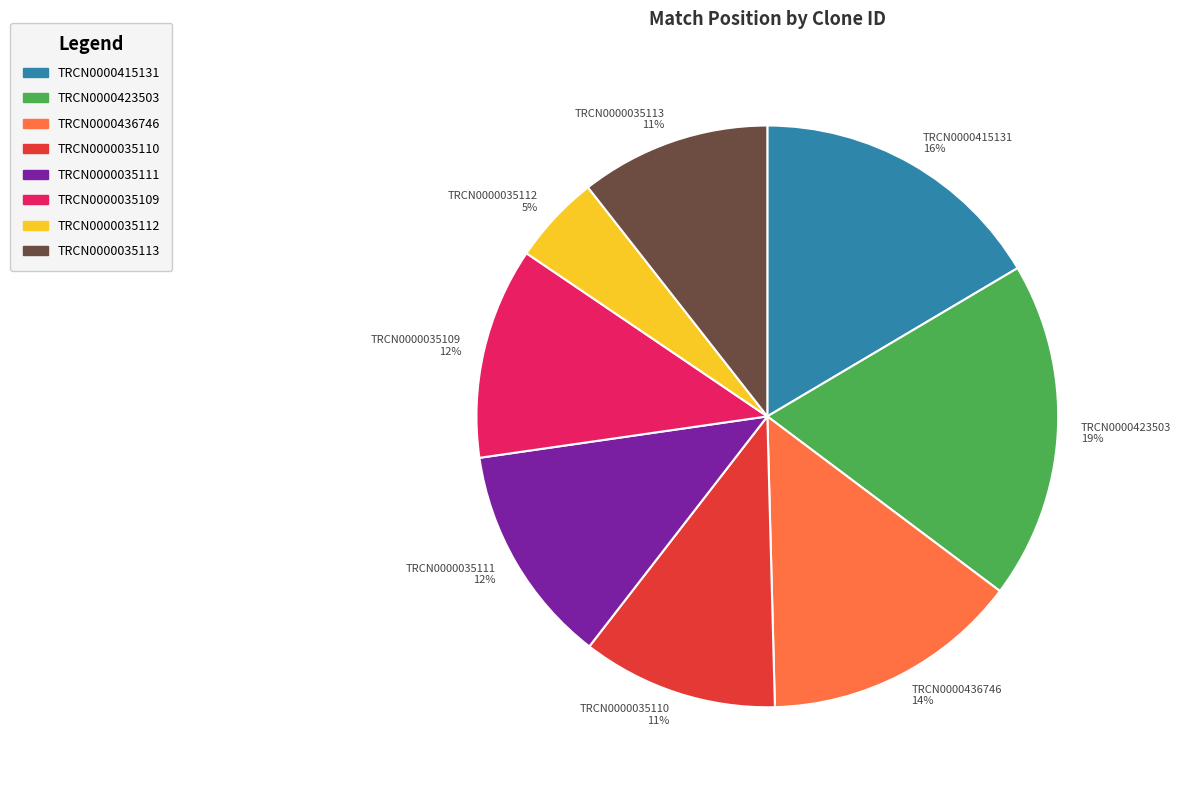

To the nearest percent, what is the combined percentage of TRCN0000415131 and TRCN0000423503?

35%